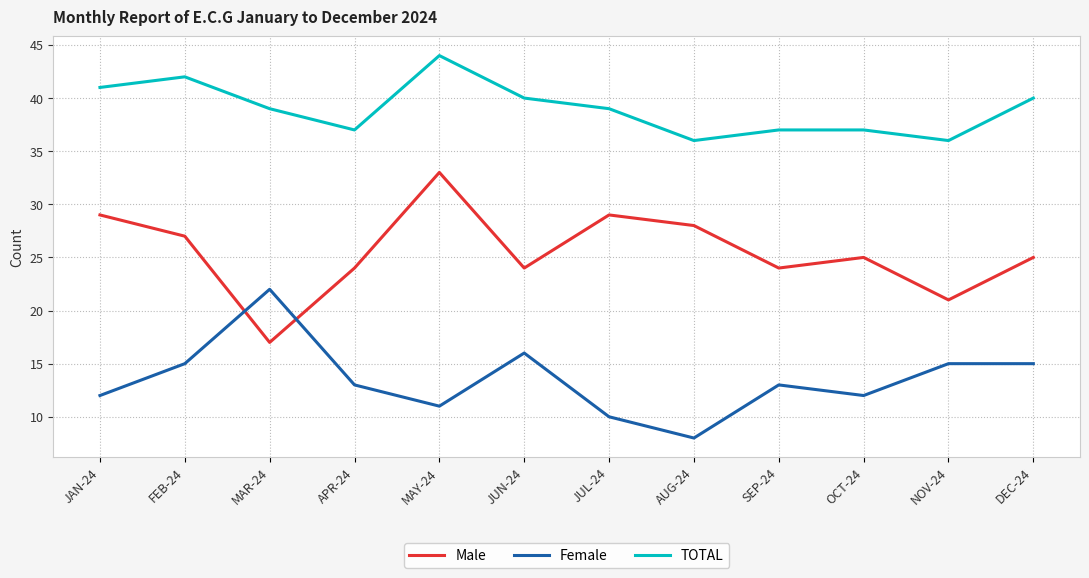

What is the spread (max minus min) of values at DEC-24?

25